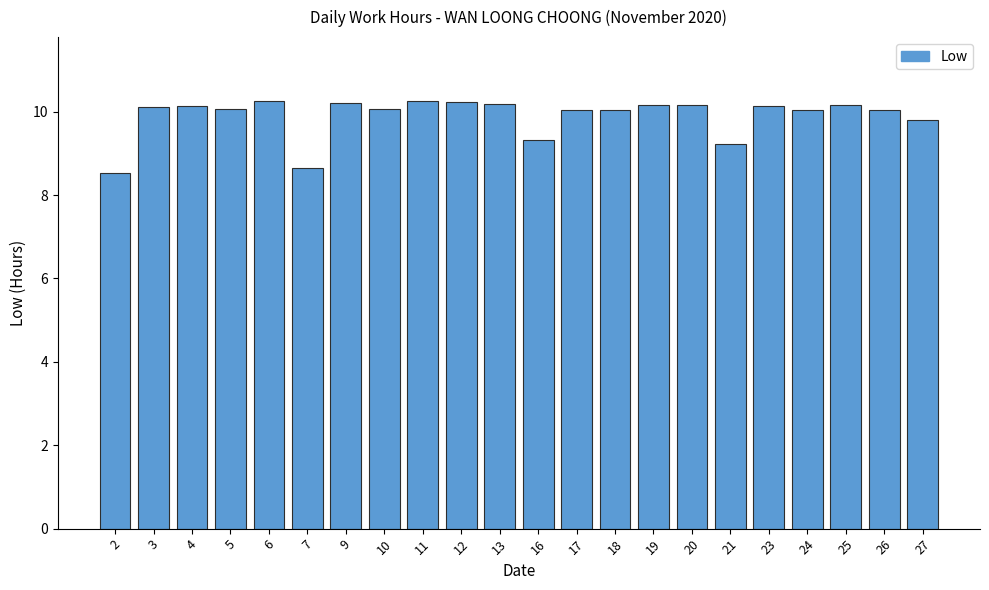

What is the smallest value displayed?

8.5